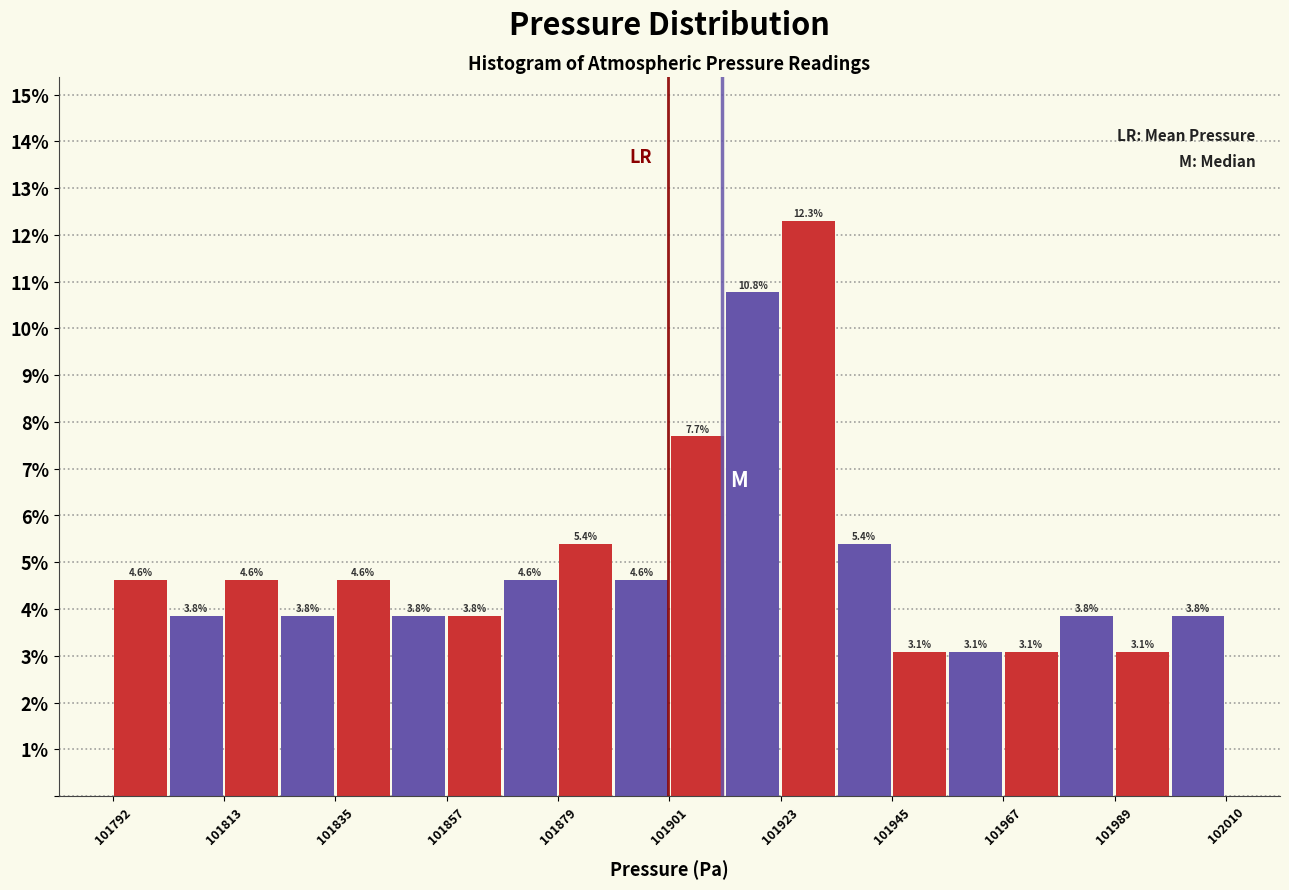

Read against the x-axis, roughly where is the centre of the tallest bar?

101930